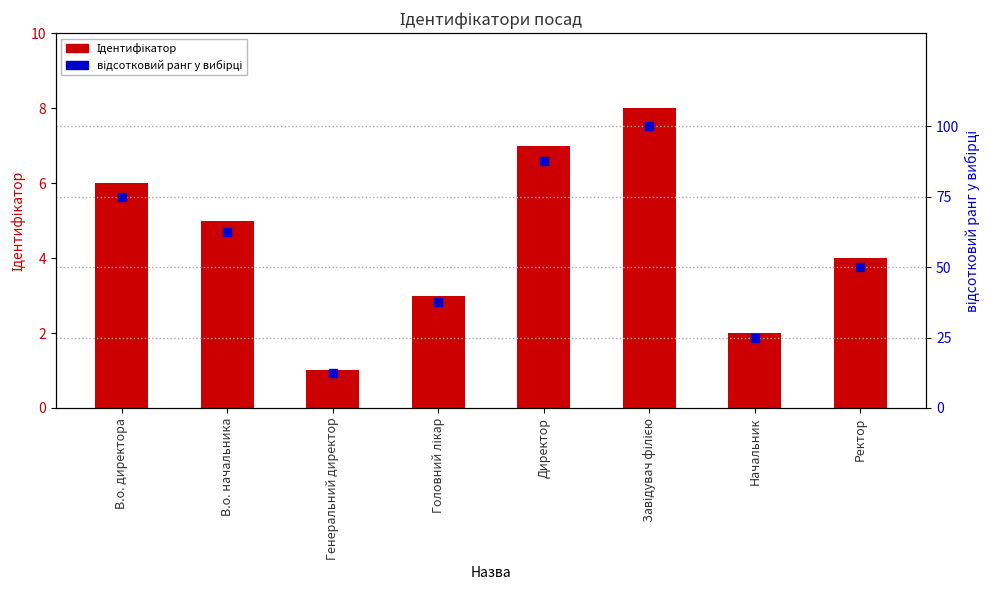

What is the average value of the Ідентифікатор series?

4.5